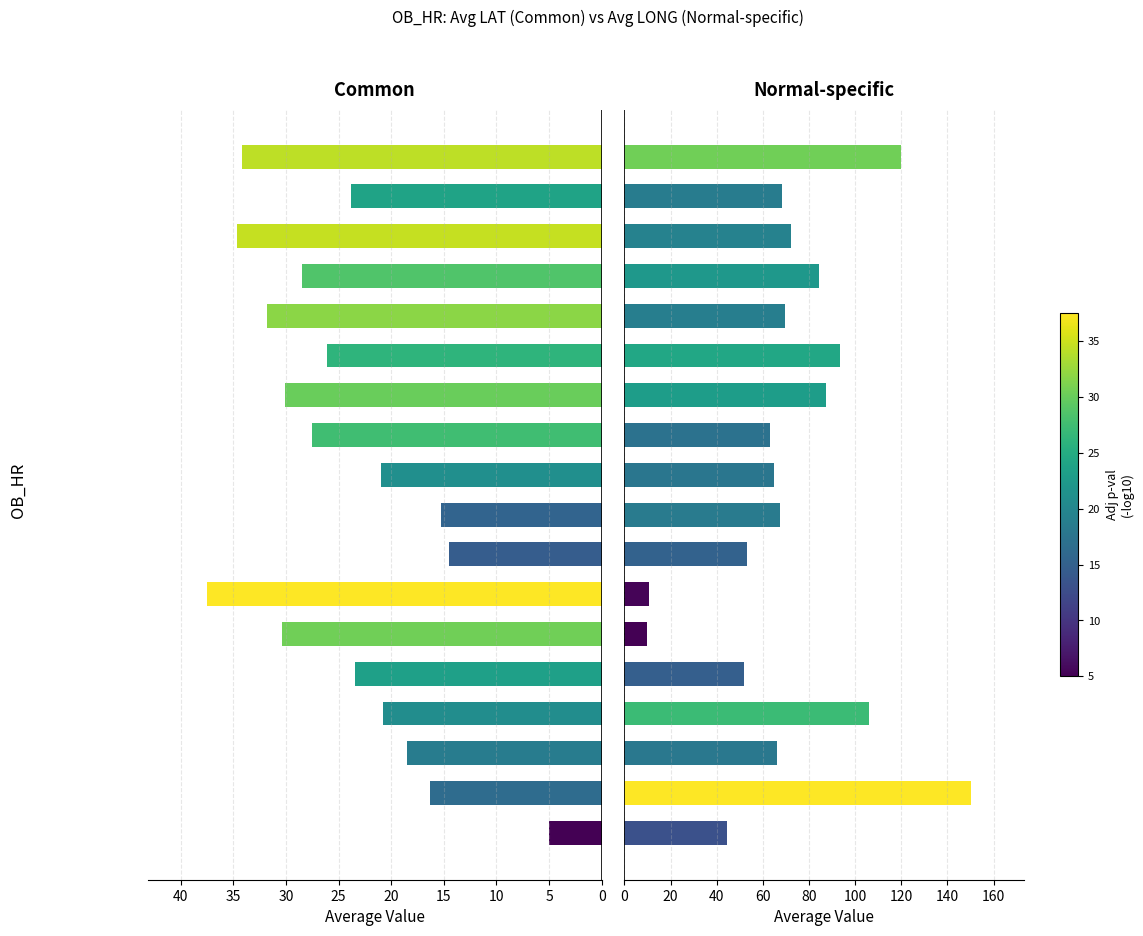

What is the total value across all series at 17?

154.0